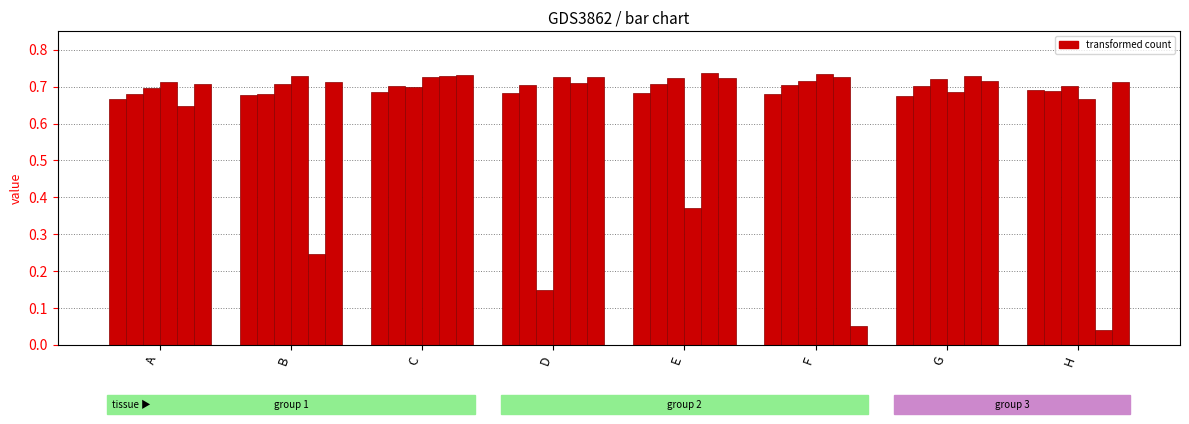

How many data points does each series have?

8